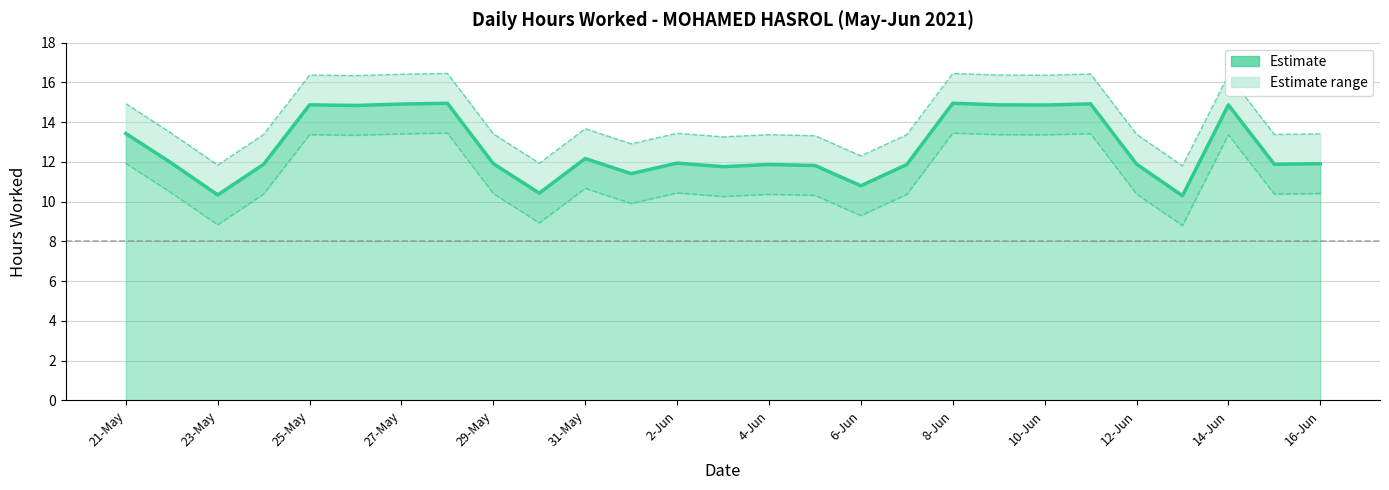

What is the difference between the second highest and second lowest values in the Upper Bound series?

4.6